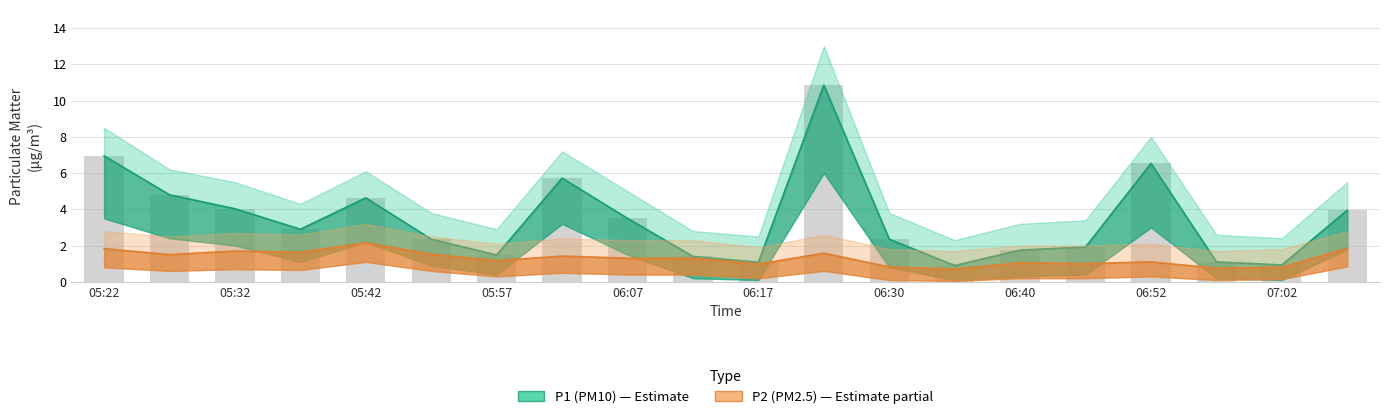

How many values in the P1_upper series are below 2?

8